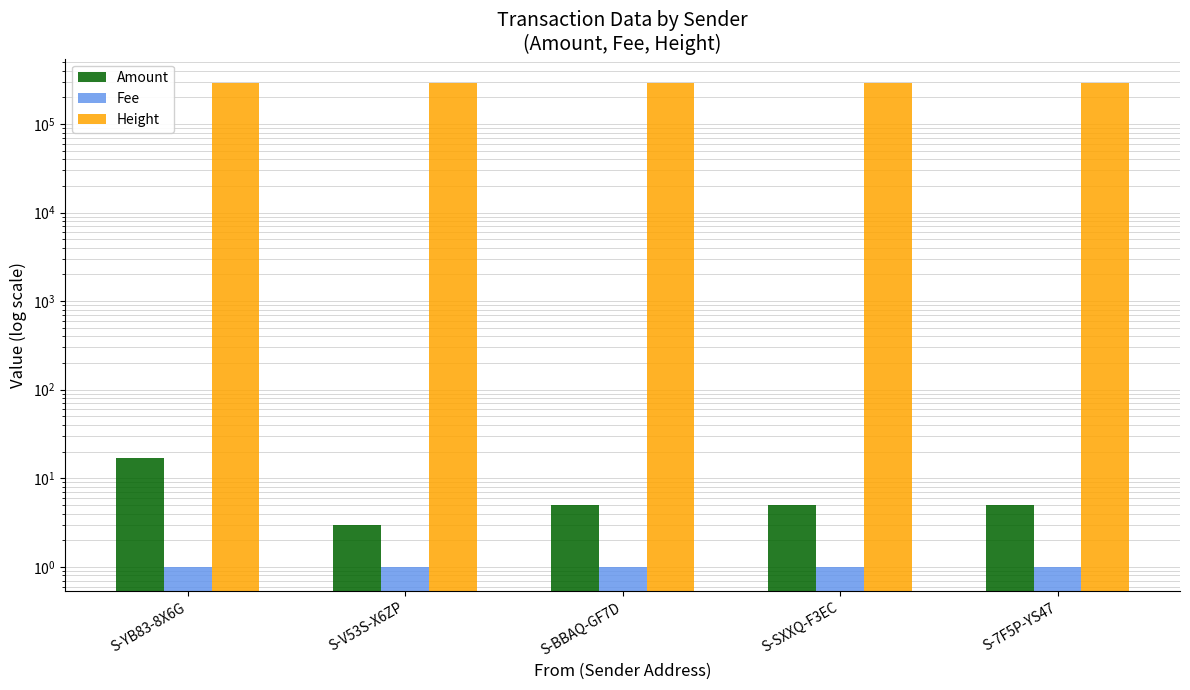

What is the label of the 5th bar from the left?

S-7F5P-YS47